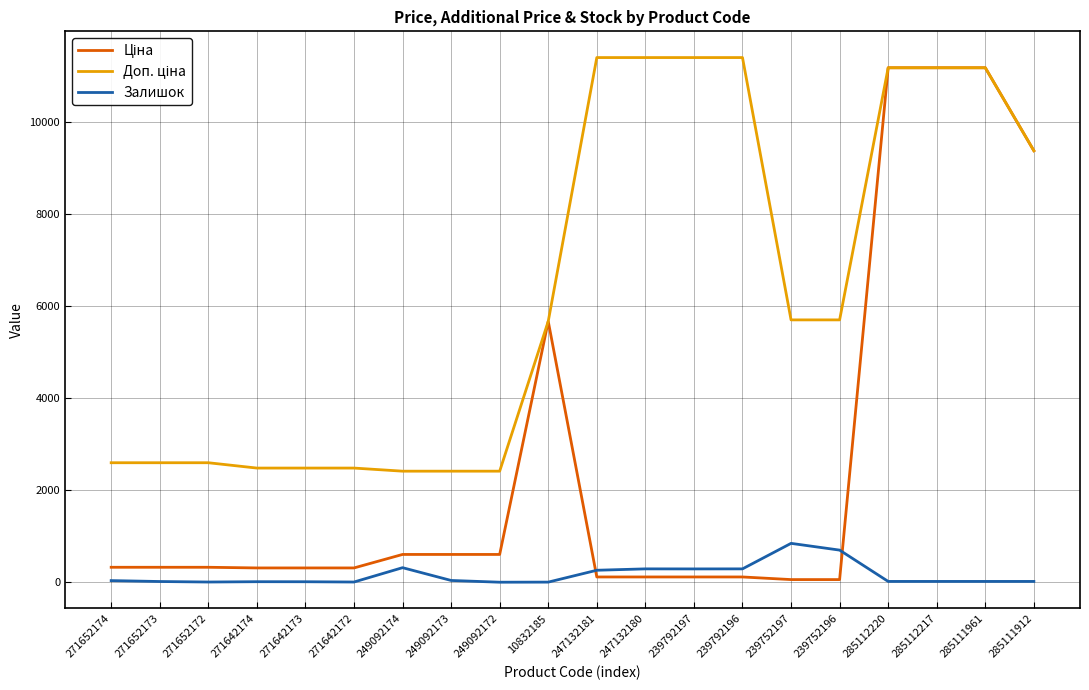

Is it true that Залишок equals 15.0 at 271652173?

True